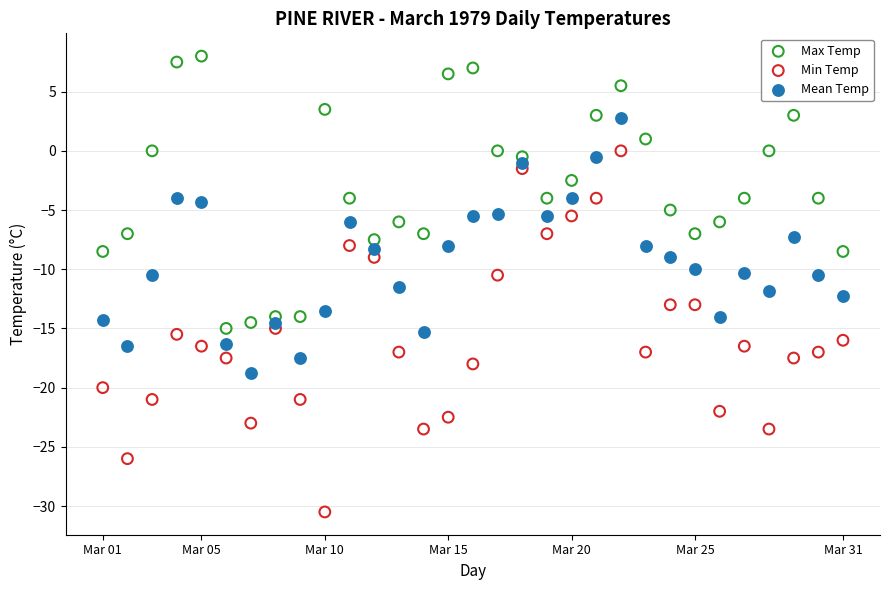

Which series has the largest Y range (max minus min)?

Min Temp